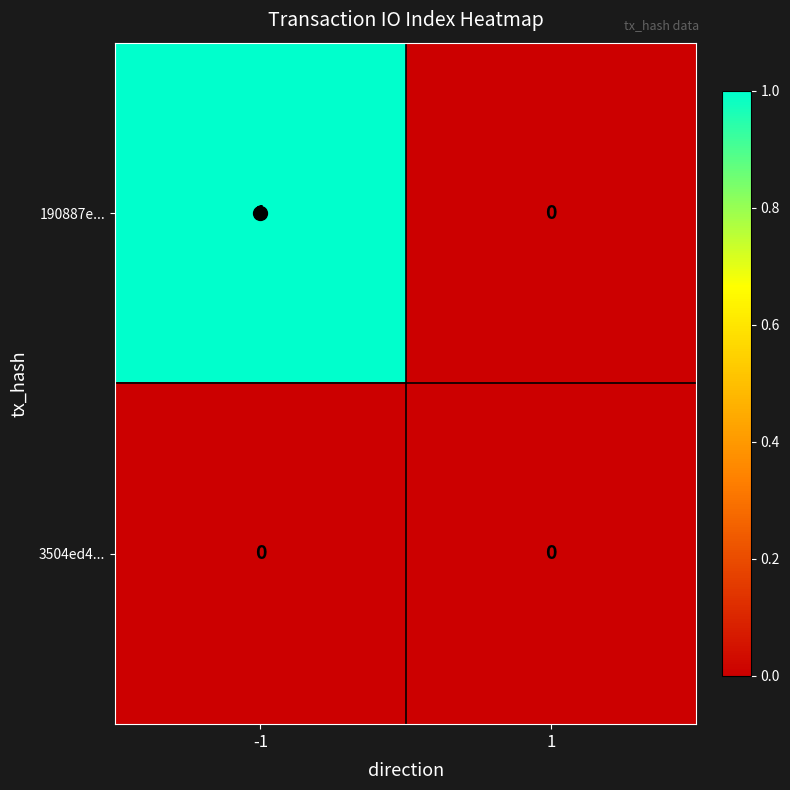

How many series are shown in this chart?

2